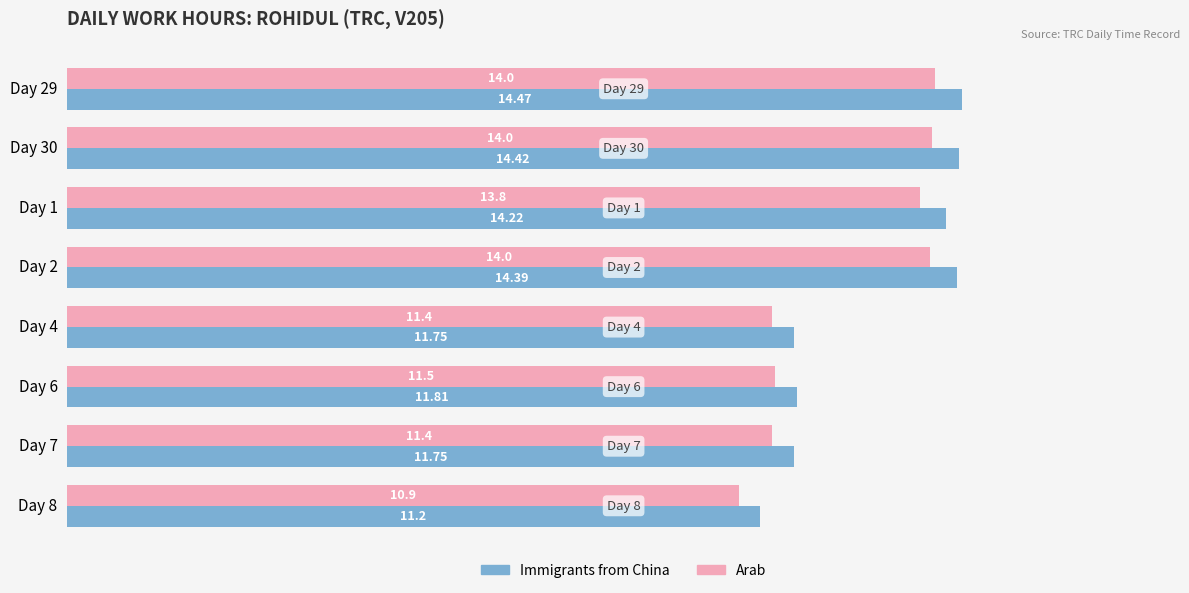

How many values in the Arab series are below 13?

4